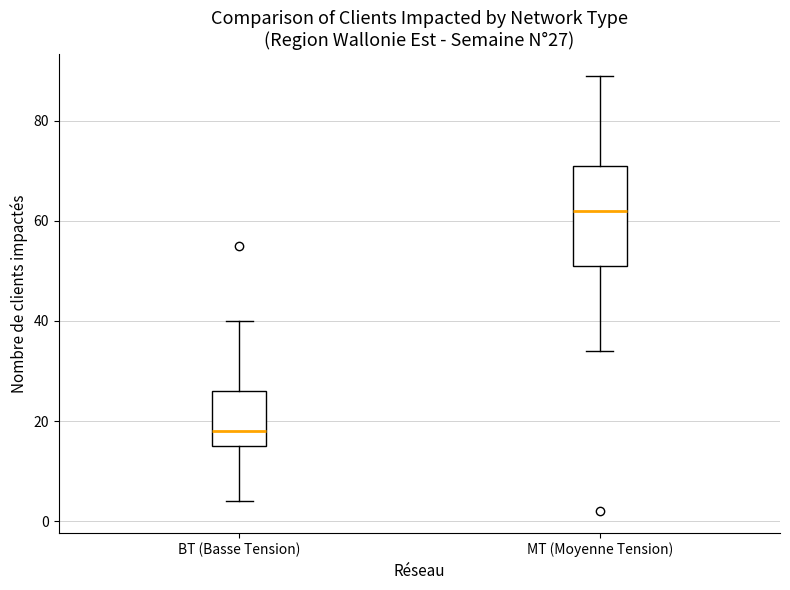

Comparing the boxes themselves (not the whiskers), which one is the tallest?

MT (Moyenne Tension)